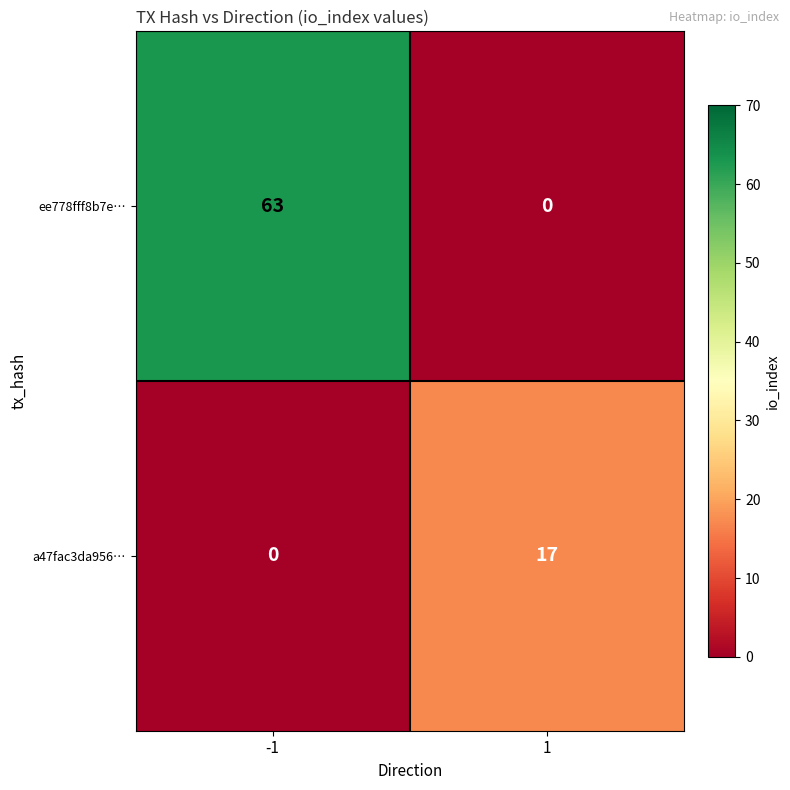

At which category is the sum across all series the highest?

-1